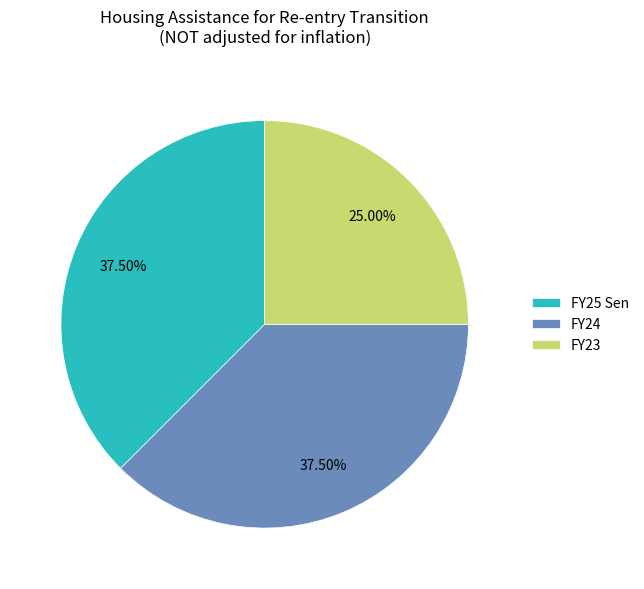

What is the smallest slice in the pie chart?

FY23